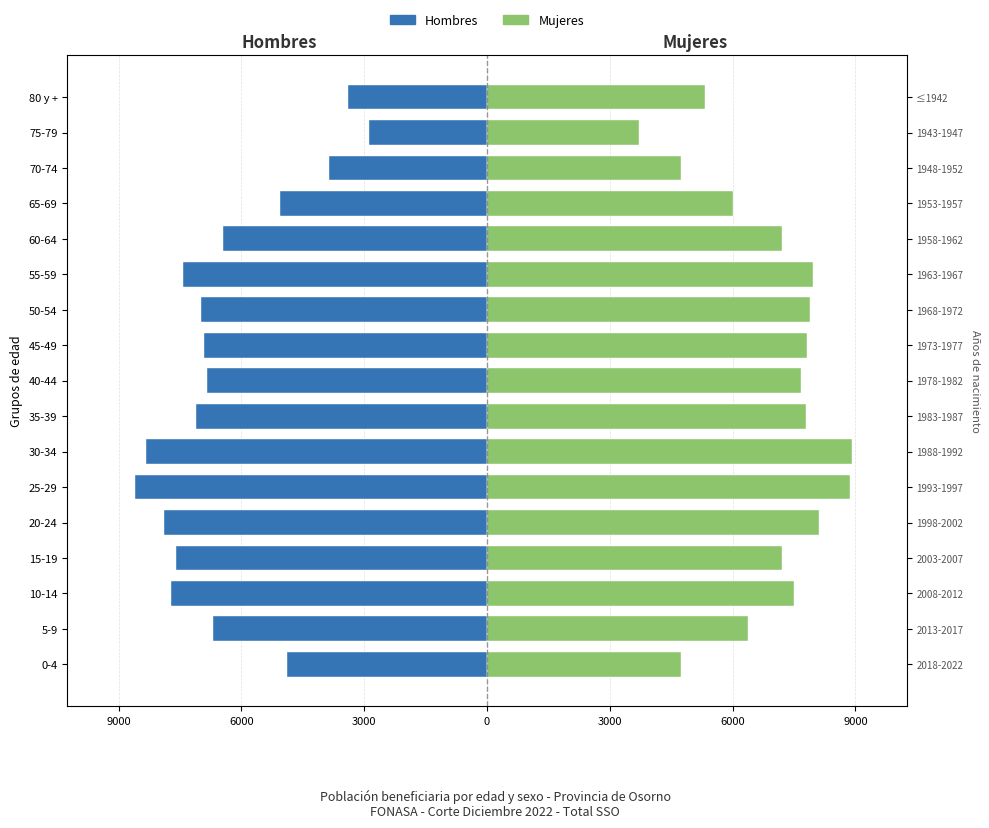

What is the difference between the highest and lowest values at 15-19?

14802